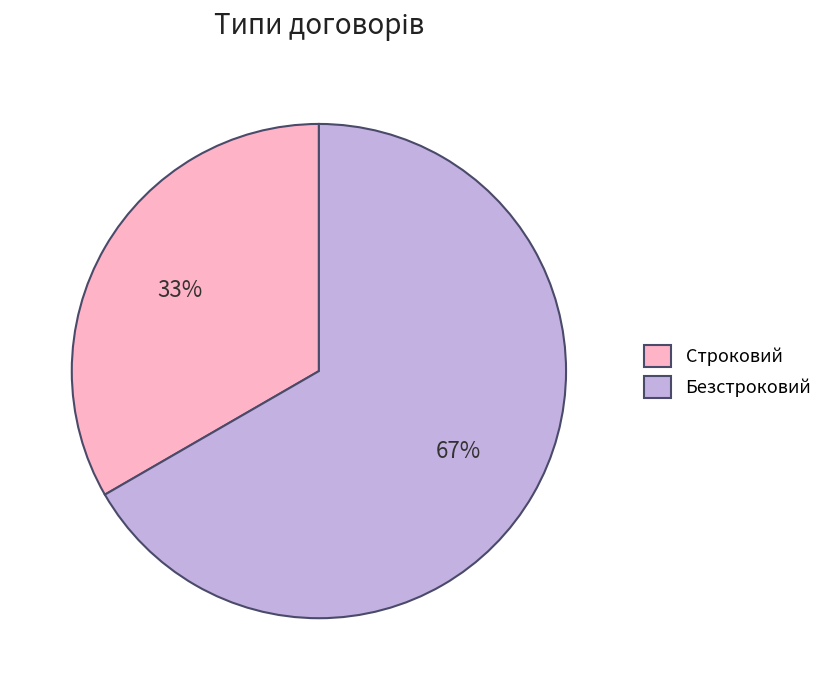

Do Строковий and Безстроковий together represent more than half of the pie?

Yes